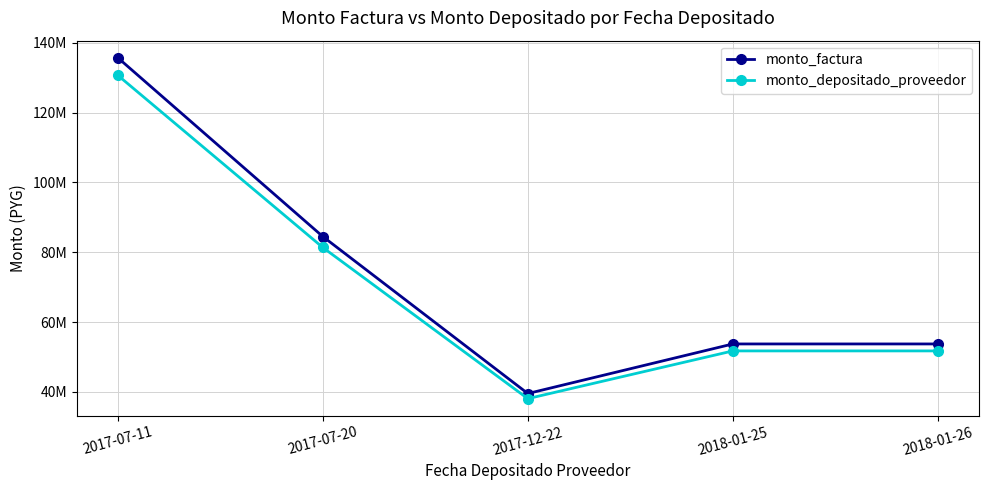

Which series changed the most between 2017-12-22 and 2018-01-26?

monto_factura